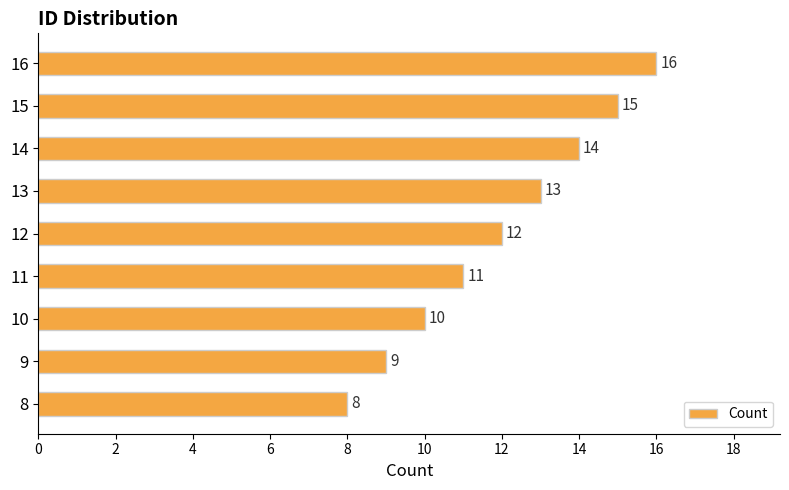

Count the number of data series in this chart.

1